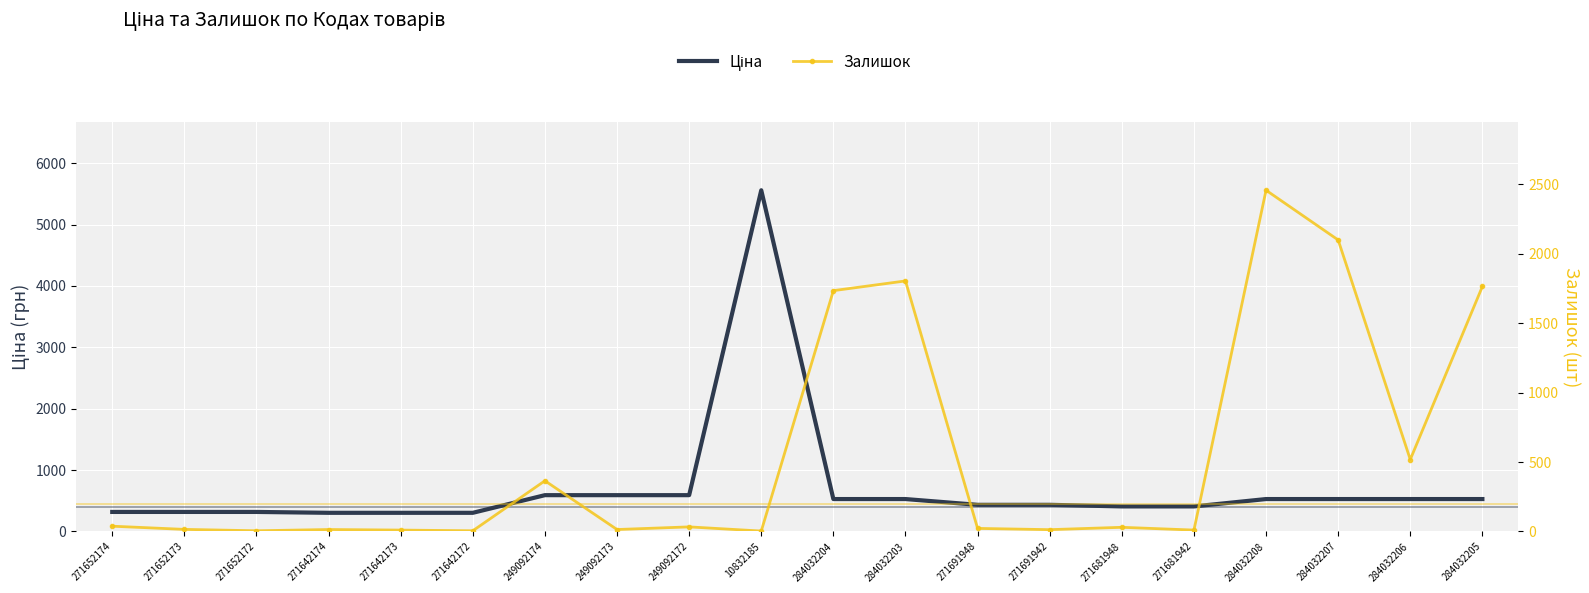

Which has a higher value, 271681942 or 271691942?

271691942